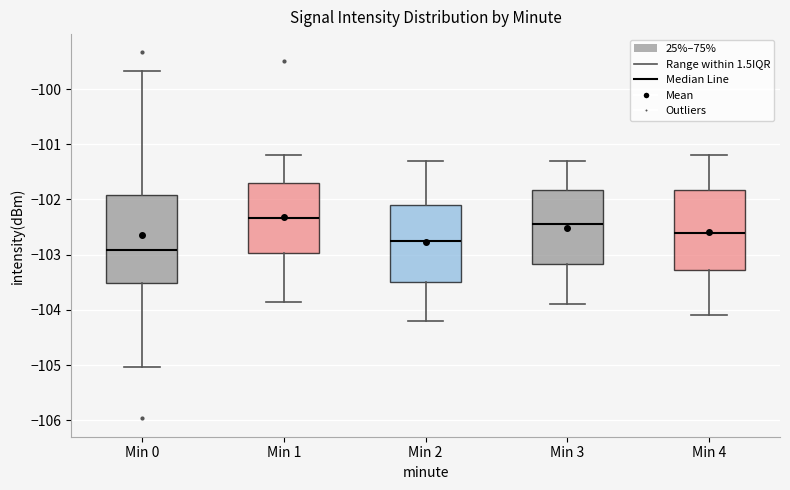

Which box's median line is the lowest?

Min 0